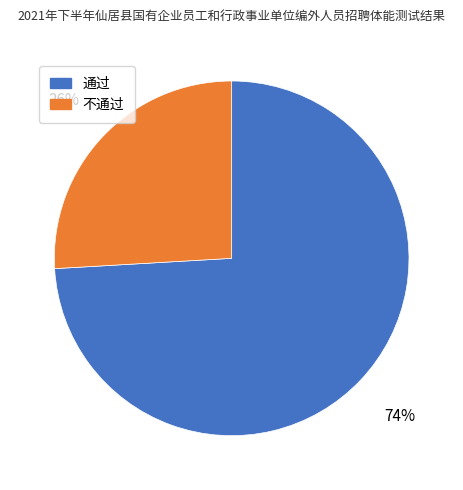

How many slices are in this pie chart?

2